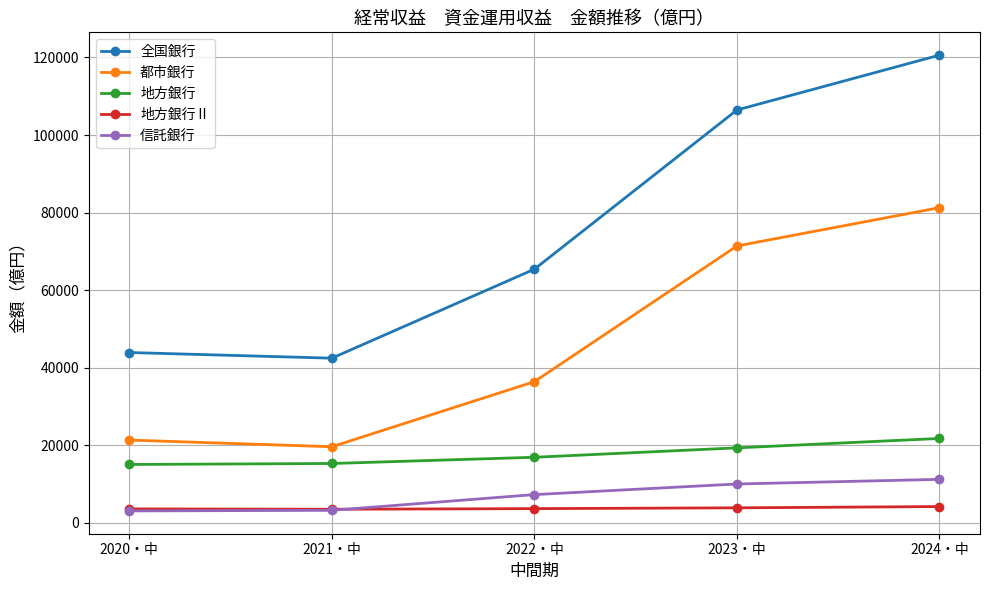

Which series has the largest range (max minus min)?

全国銀行